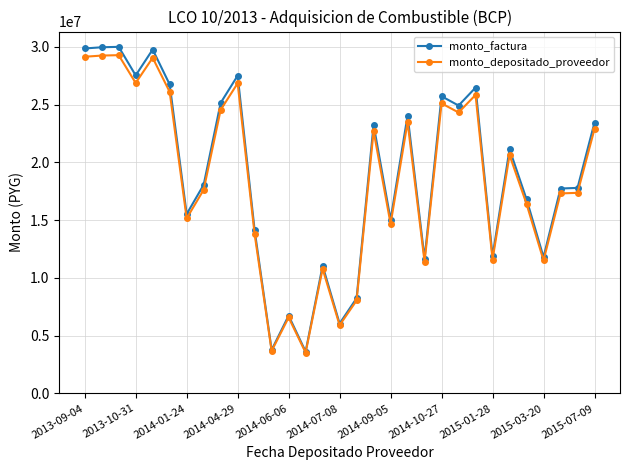

True or false: monto_factura has more than 2 interior local peaks.

True